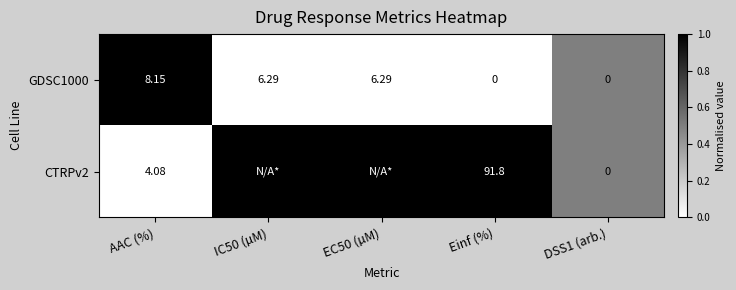

Which category has the highest value in the GDSC1000 series?

AAC (%)